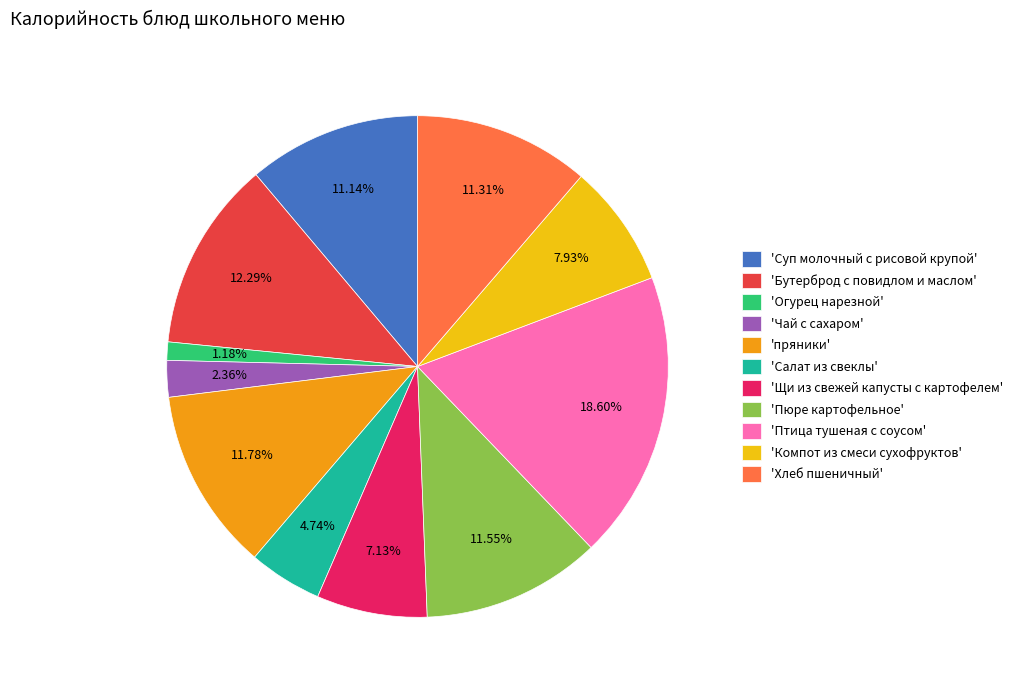

Which category has the smallest portion of the pie?

'Огурец нарезной'